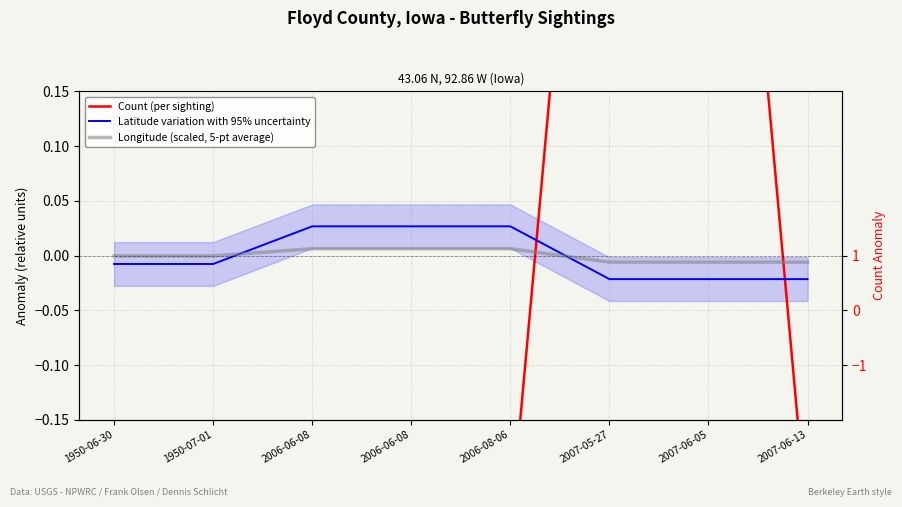

Reading left to right, what are all the values shown in this chart?

Count (per sighting): 1950-06-30=-0.2	1950-07-01=-0.2	2006-06-08=-0.2	2006-06-08=-0.2	2006-08-06=-0.2	2007-05-27=0.8	2007-06-05=0.8	2007-06-13=-0.2
Latitude variation with 95% uncertainty: 1950-06-30=-0.0	1950-07-01=-0.0	2006-06-08=0.0	2006-06-08=0.0	2006-08-06=0.0	2007-05-27=-0.0	2007-06-05=-0.0	2007-06-13=-0.0
Longitude (scaled, 5-pt average): 1950-06-30=-0.0	1950-07-01=-0.0	2006-06-08=0.0	2006-06-08=0.0	2006-08-06=0.0	2007-05-27=-0.0	2007-06-05=-0.0	2007-06-13=-0.0